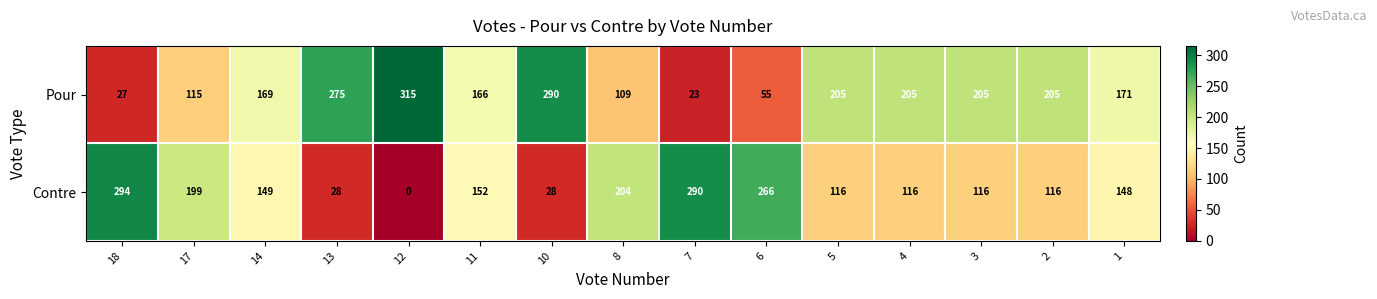

How many series are shown in this chart?

2